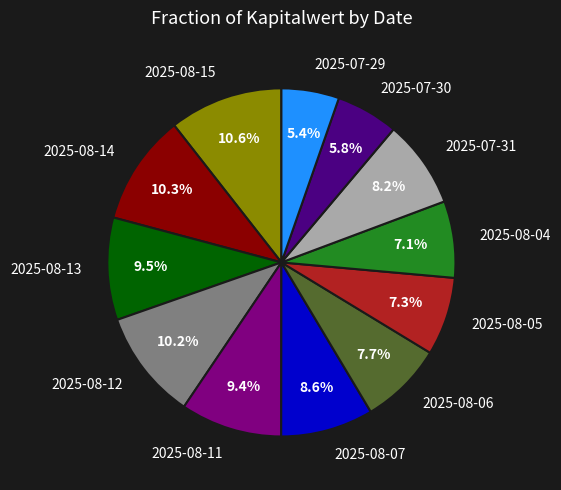

What portion of the pie excludes 2025-08-05?

92.7%